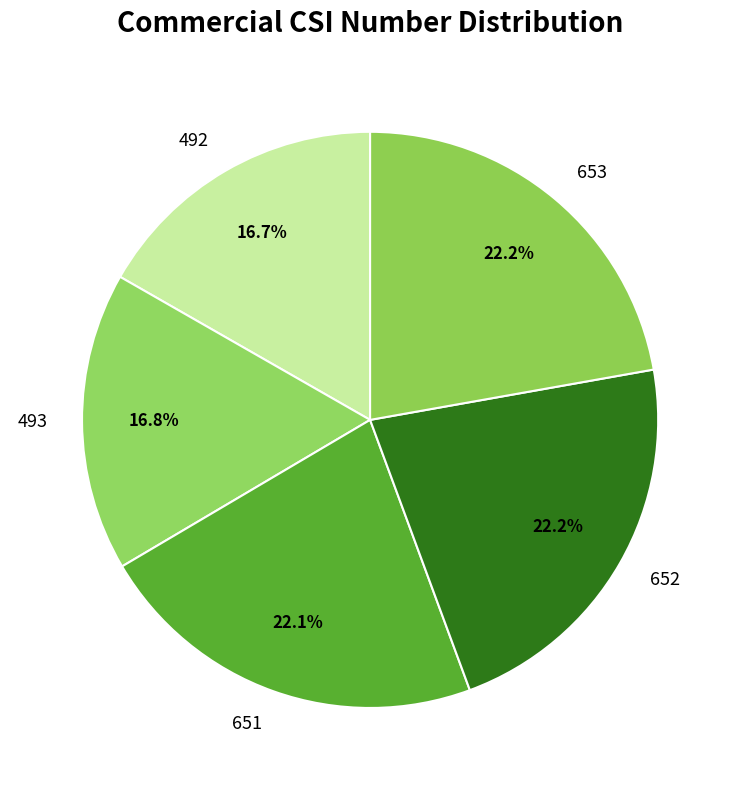

Approximately how many times larger is the value at 492 compared to 651?

0.8